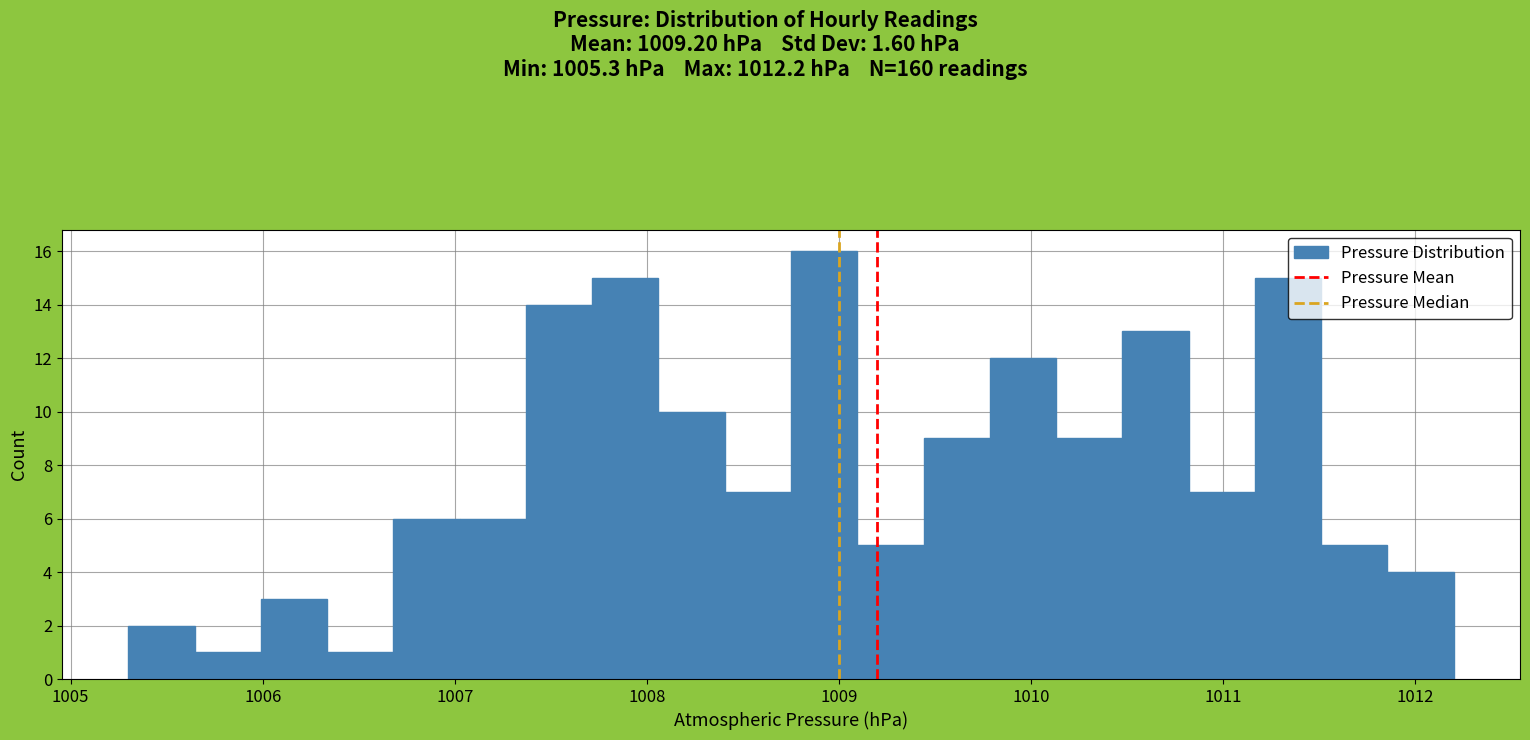

Around what value on the x-axis is the tallest bar? Give the approximate position of its centre, as read against the axis.

1008.9